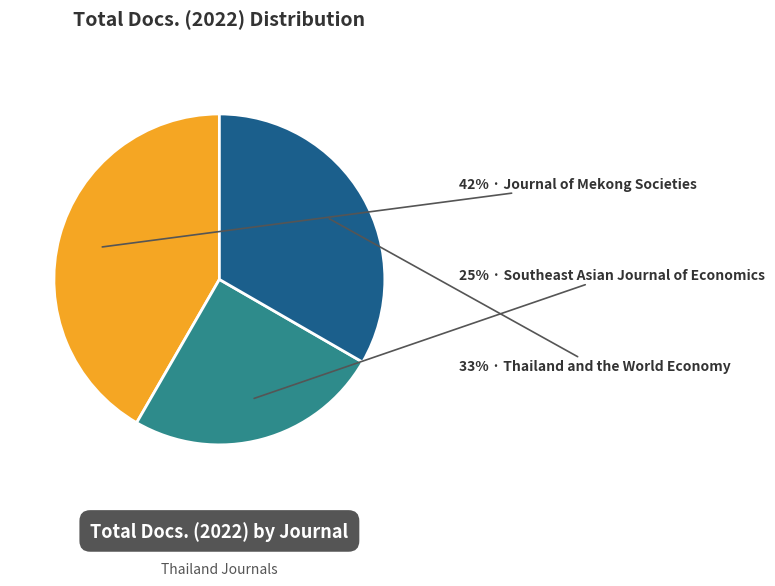

To the nearest percent, what is the average slice percentage?

33%